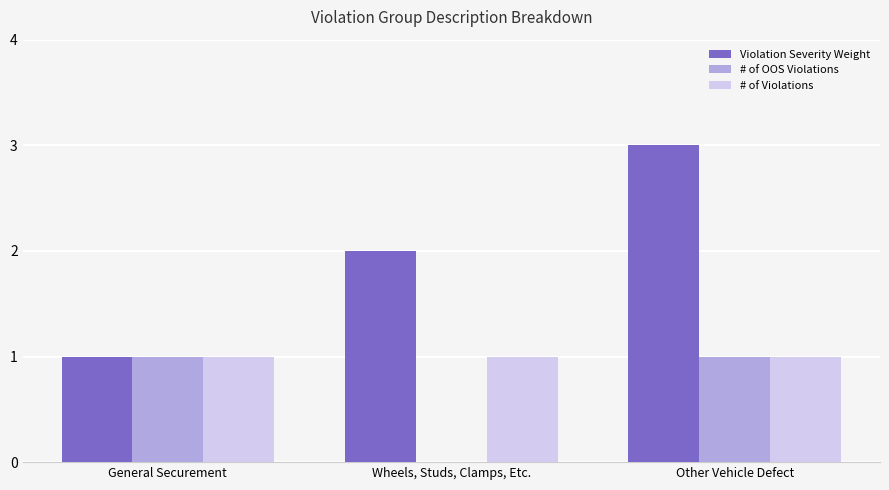

At which category does the chart reach its peak across all series?

Other Vehicle Defect